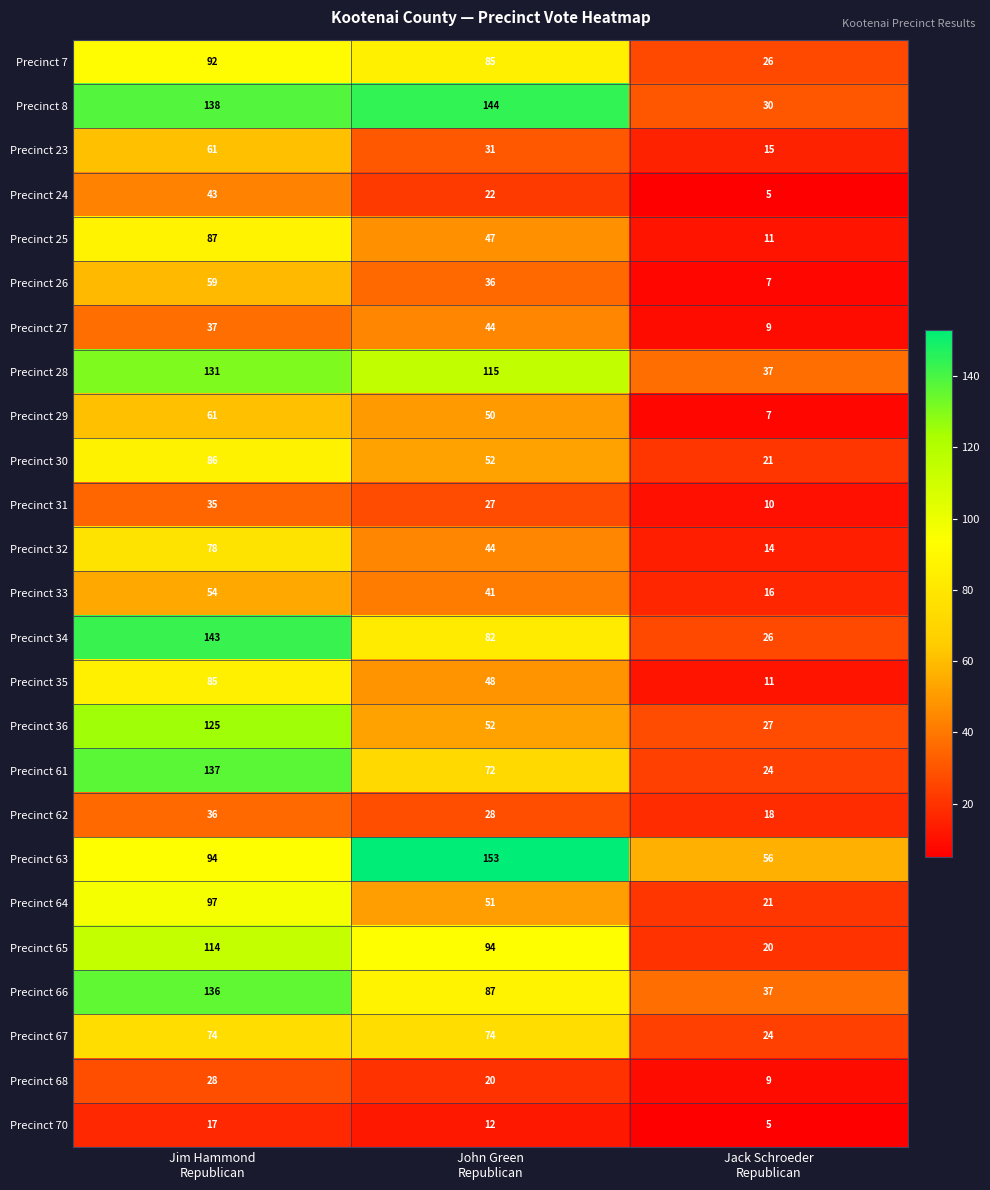

Which series changed the most between John Green
Republican and Jack Schroeder
Republican?

Precinct 8